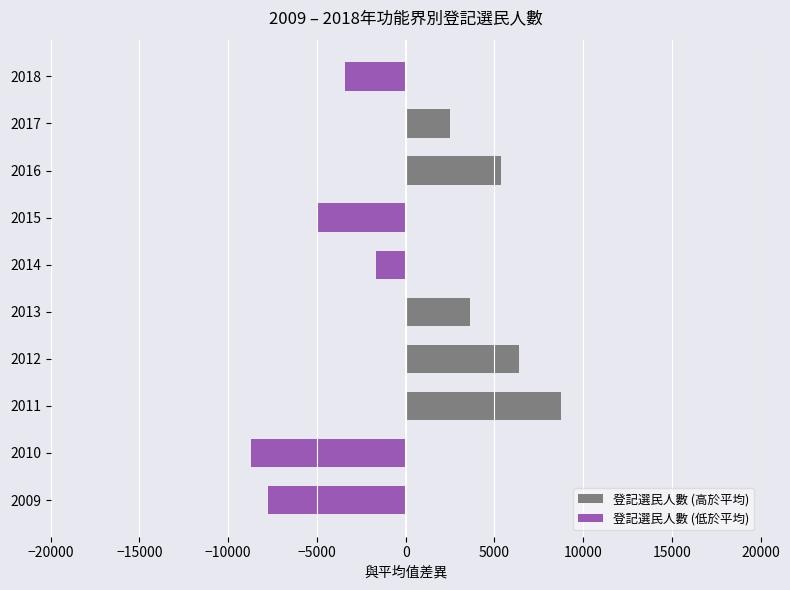

Is it true that 登記選民人數 (低於平均) equals 0.0 at 2012?

True